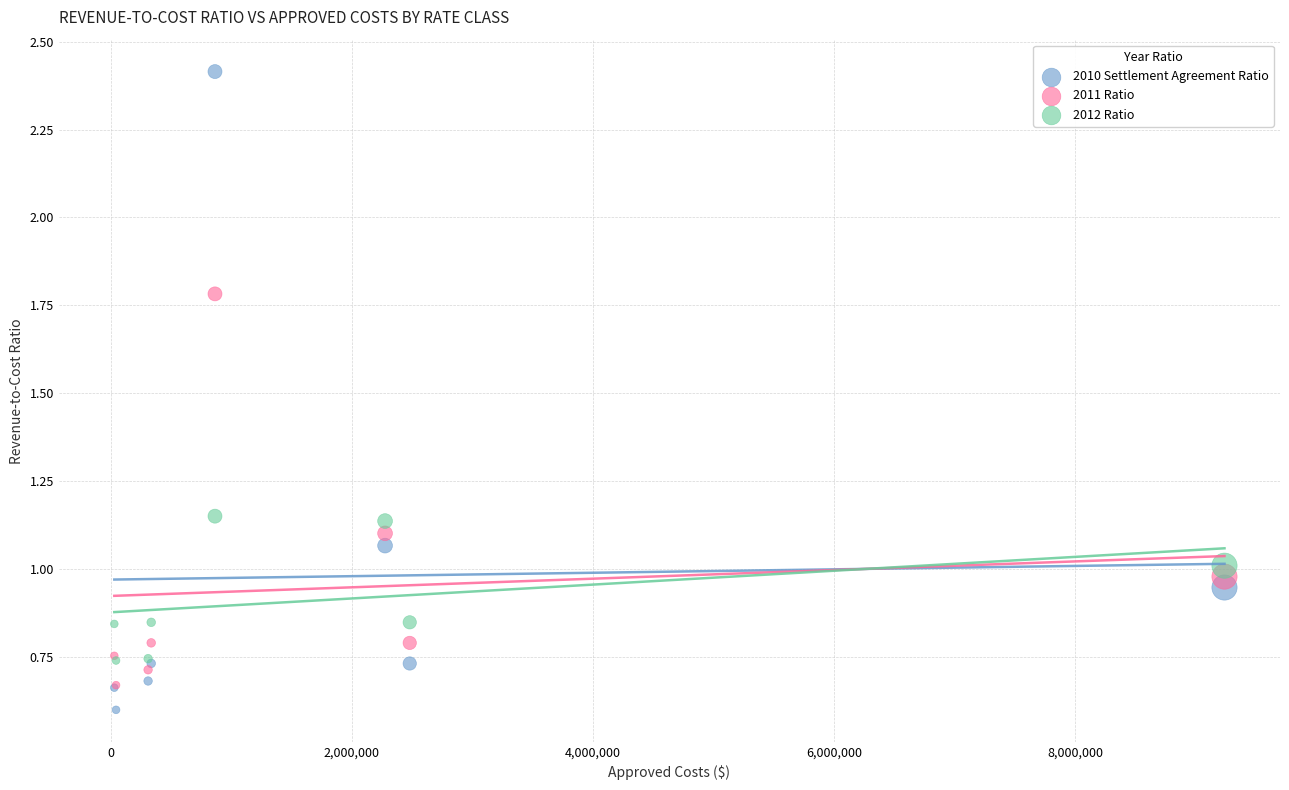

Which series contains the lowest Y value?

2010 Settlement Agreement Ratio